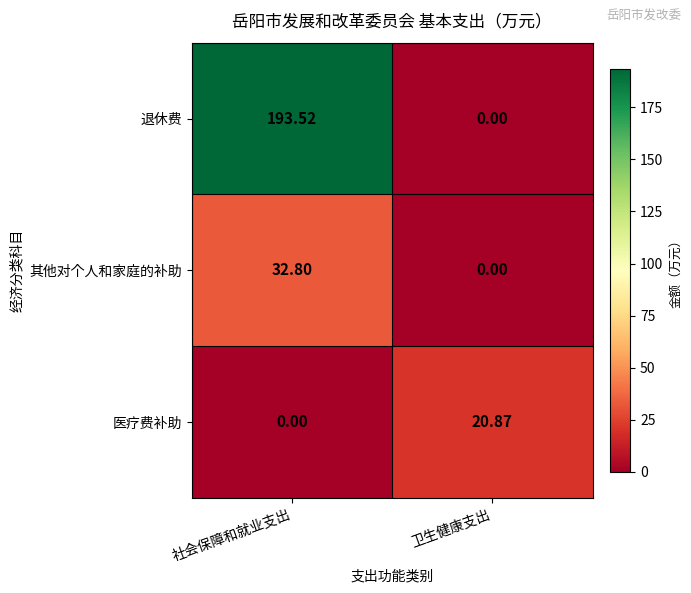

How many categories are shown in the chart?

2